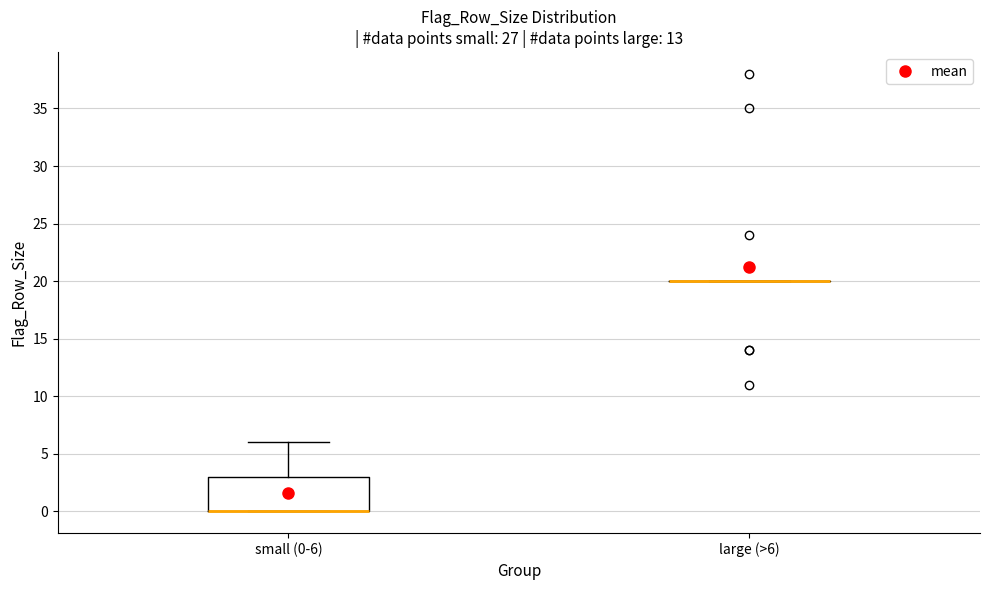

Reading left to right, read every box against the y-axis: the position of its median line, the range the box covers, and the ends of its whiskers. The values are not printed on the chart, so give them approximately, as read against the axis.

small (0-6): median 0 (drawn on the box's lower edge), box 0 to 3, whiskers 0 to 6
large (>6): box collapsed to a line at 20, whiskers 20 to 20